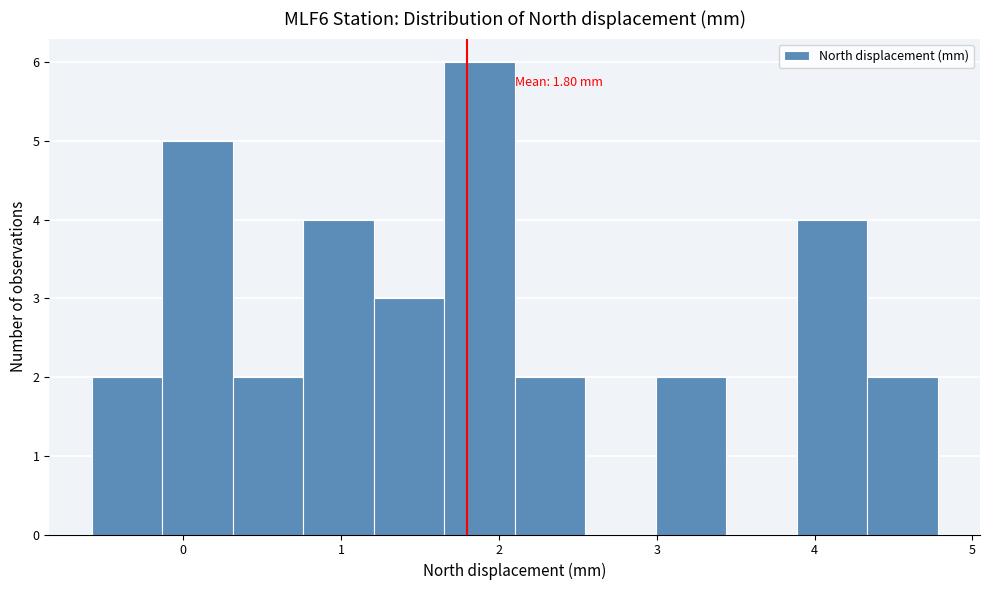

Which range on the x-axis has the tallest bar?

1.7 to 2.1